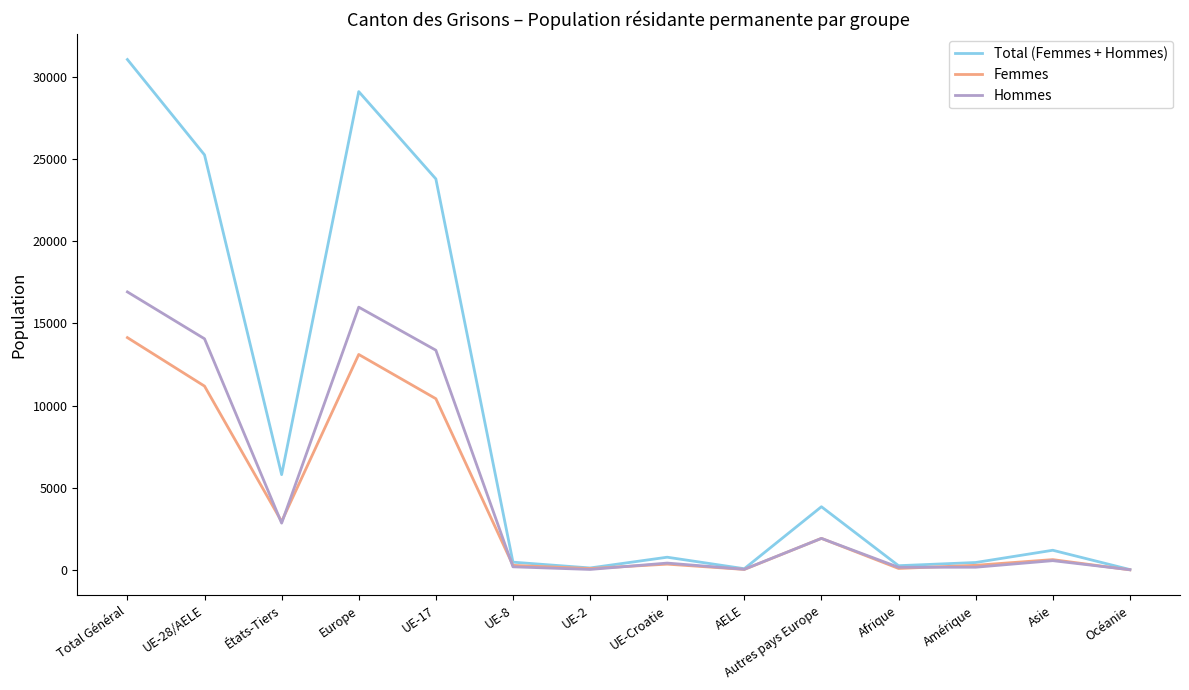

Where does the Femmes series first go above 633?

Total Général